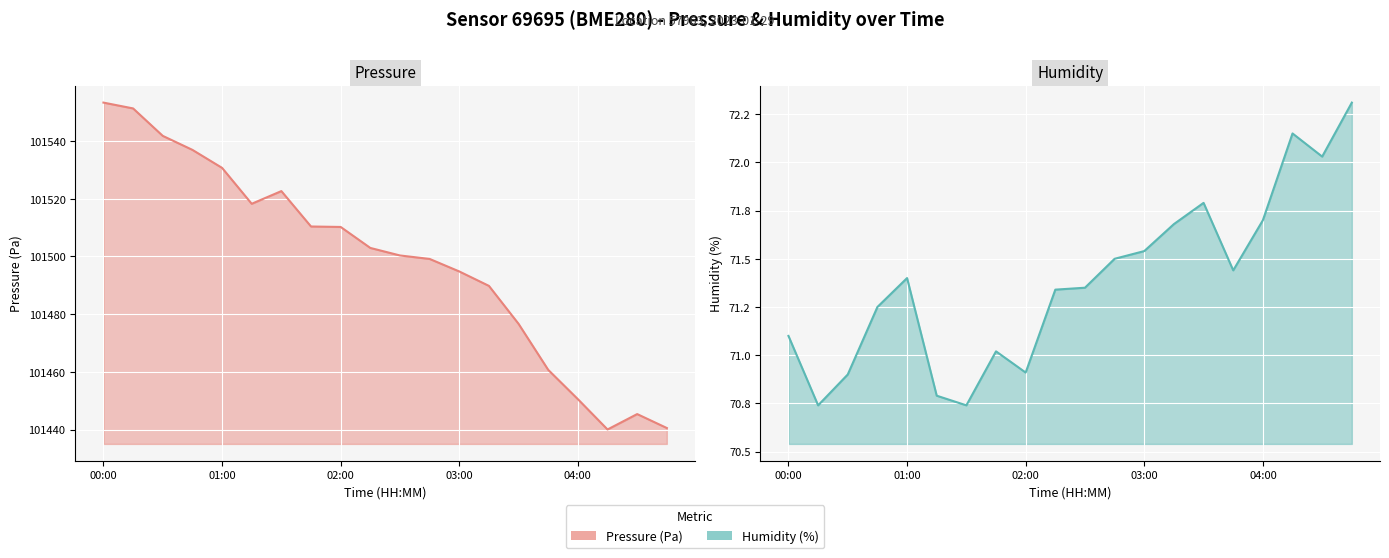

The value of pressure at 10 is 101500.4. True or false?

True